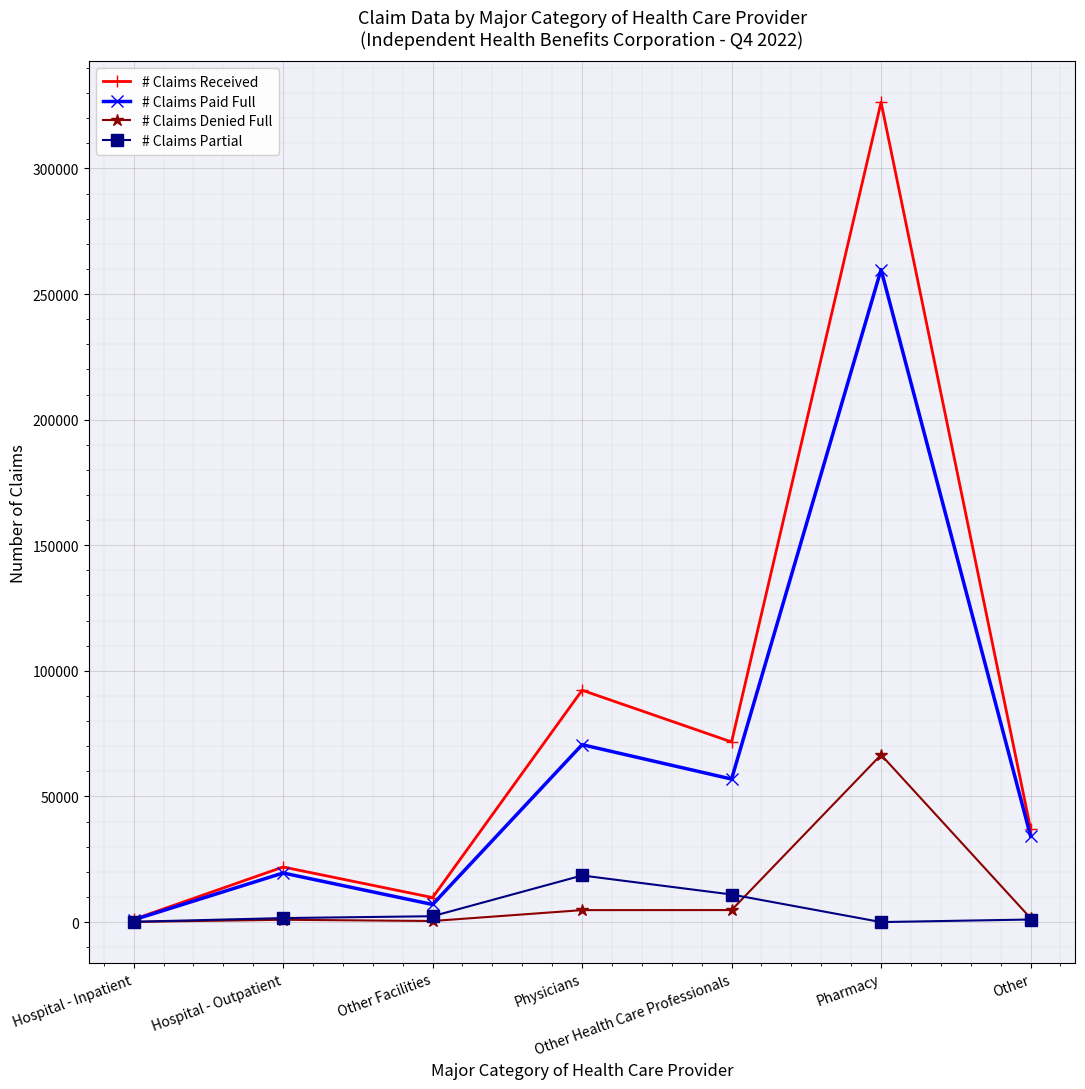

Is the value of # Claims Paid Full at Hospital - Inpatient greater than the value of # Claims Received at Pharmacy?

No